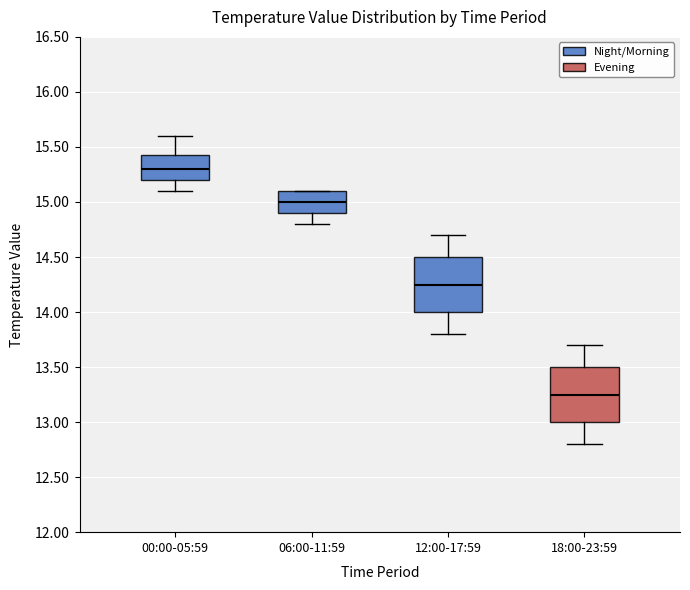

Where is the lower edge of the box for 00:00-05:59 on the y-axis? The values are not printed on the chart, so give them approximately, as read against the axis.

15.20